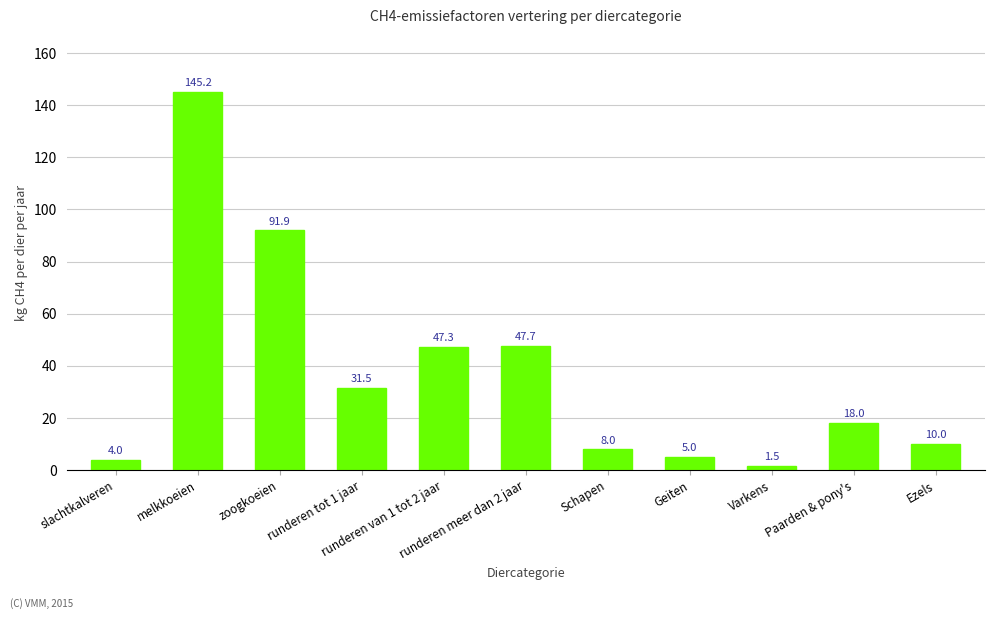

What is the change in value from Geiten to Varkens?

-3.5